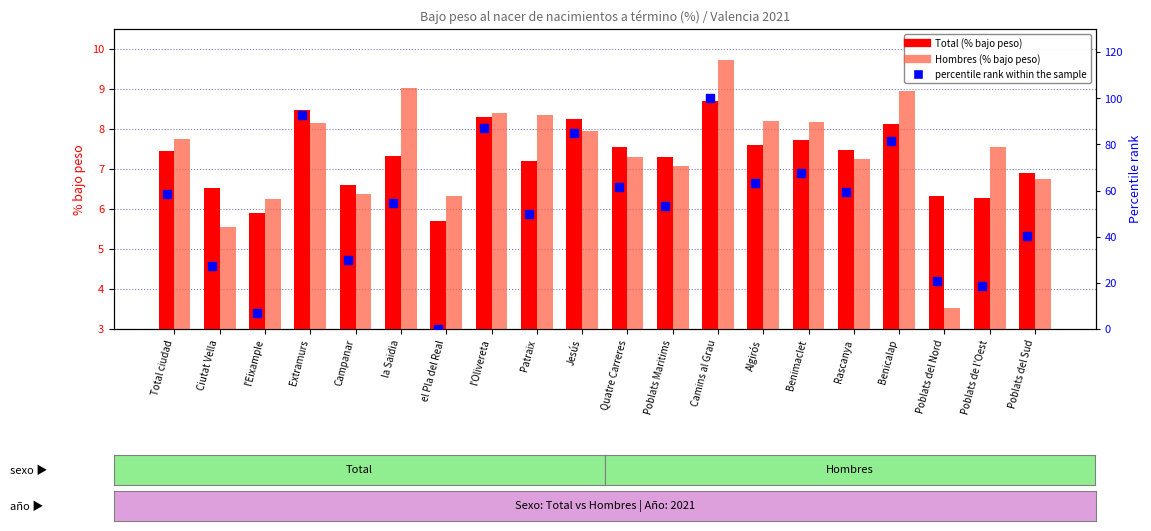

At which category is the sum across all series the highest?

Camins al Grau